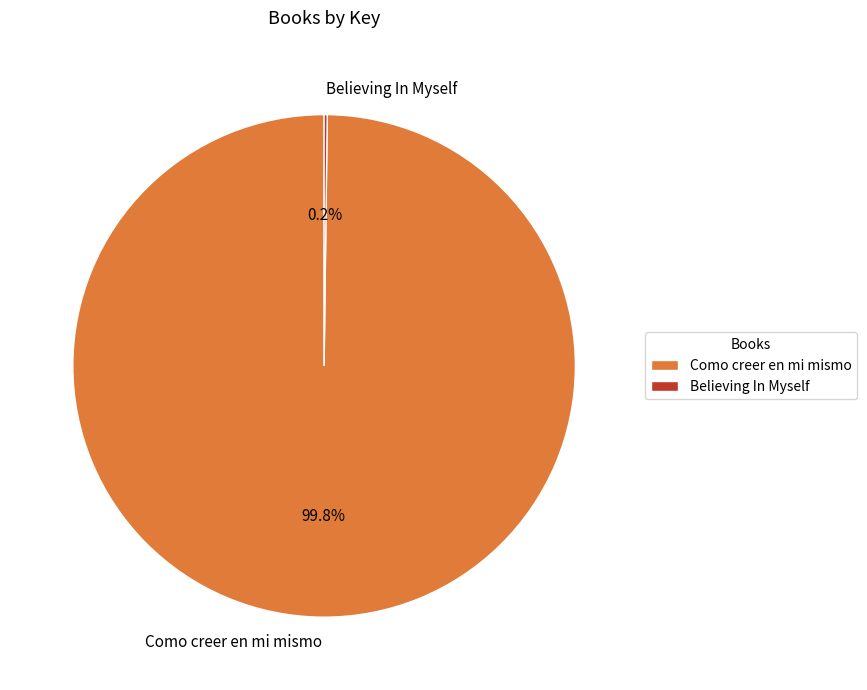

Which slice represents more than half of the pie?

Como creer en mi mismo